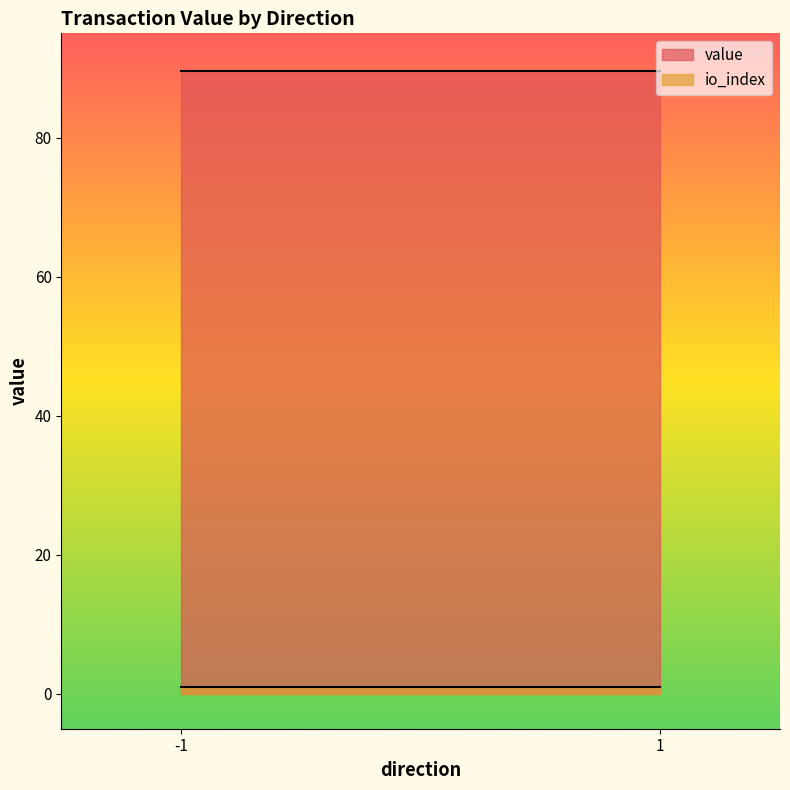

Is it true that io_index equals 1.0 at -1?

True